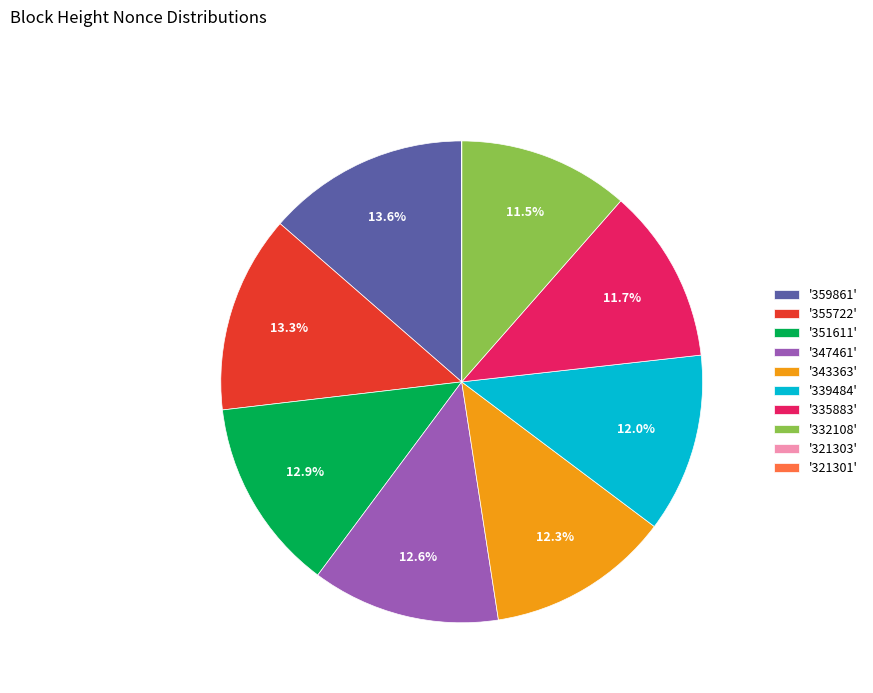

To the nearest percent, what is the average slice percentage?

10%